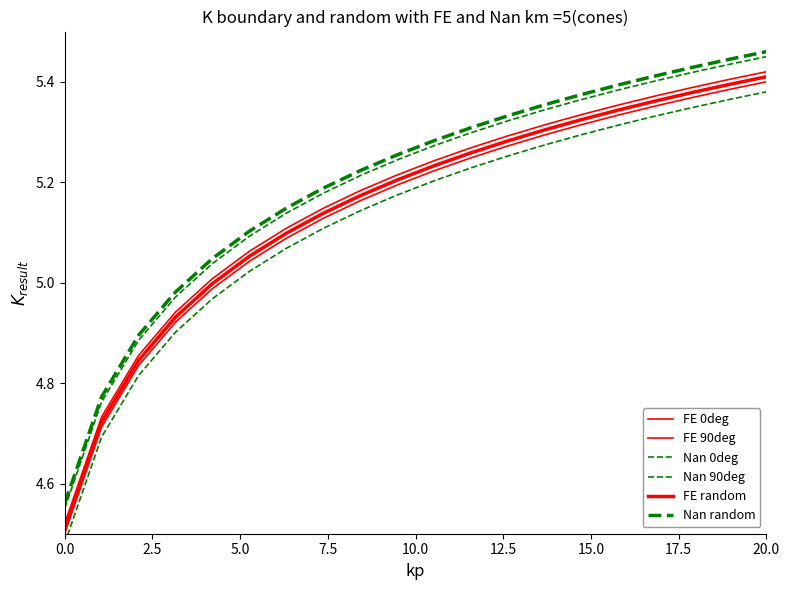

Which series changed the most between 12.5 and 19?

FE 0deg